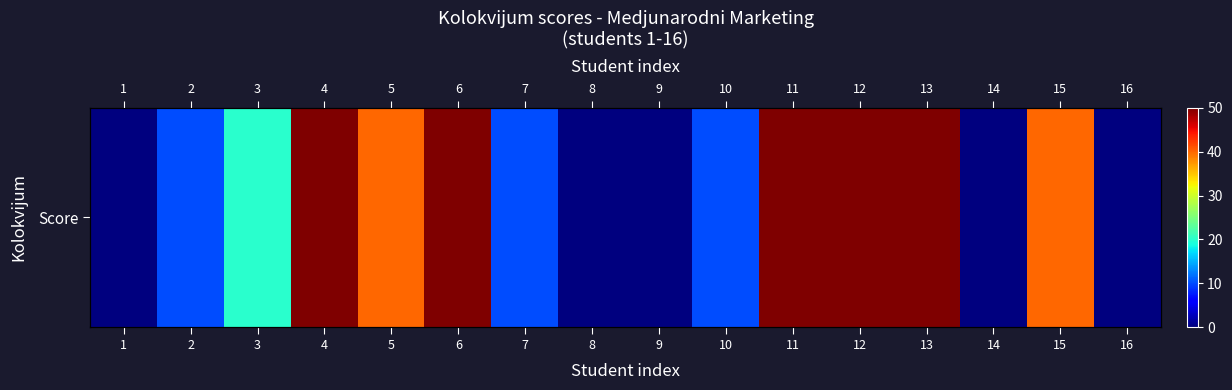

What is the change in value from 4 to 7?

-40